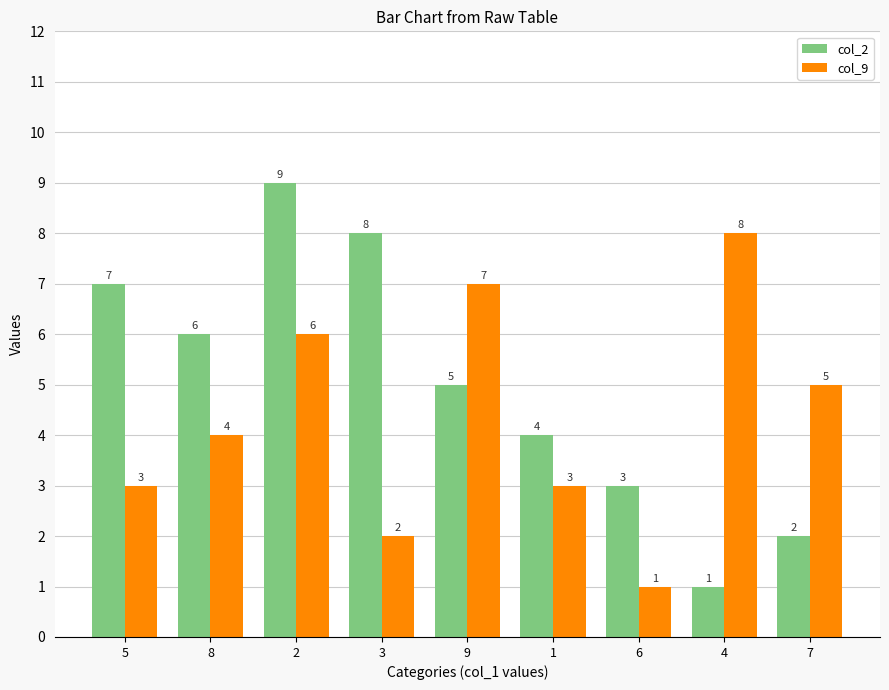

What is the total value across all series at 7?

7